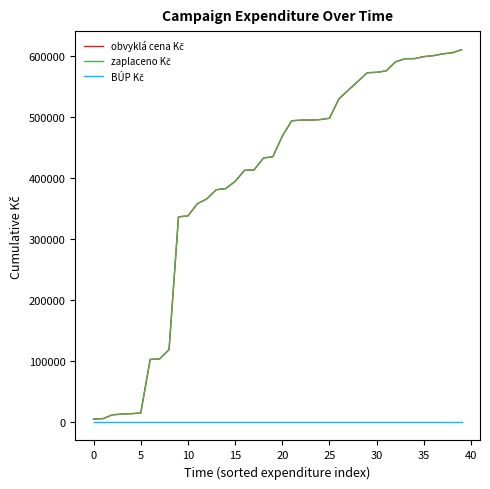

How many lines are shown in the chart?

3